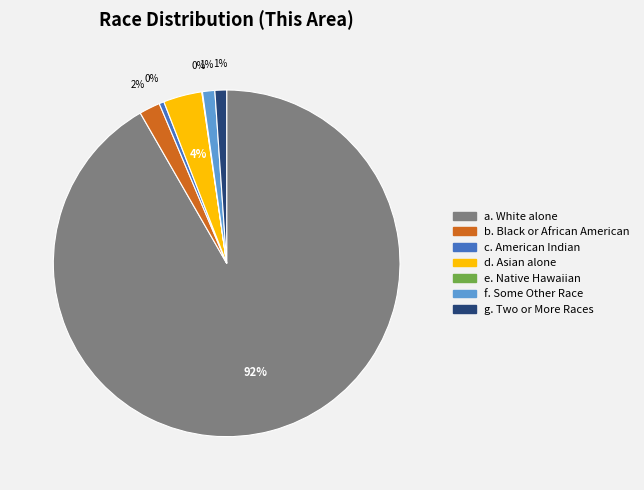

To the nearest percent, what is the difference between the largest and smallest slice percentages?

92%